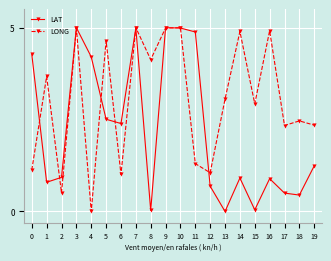

What is the sum of all LAT values?

44.7